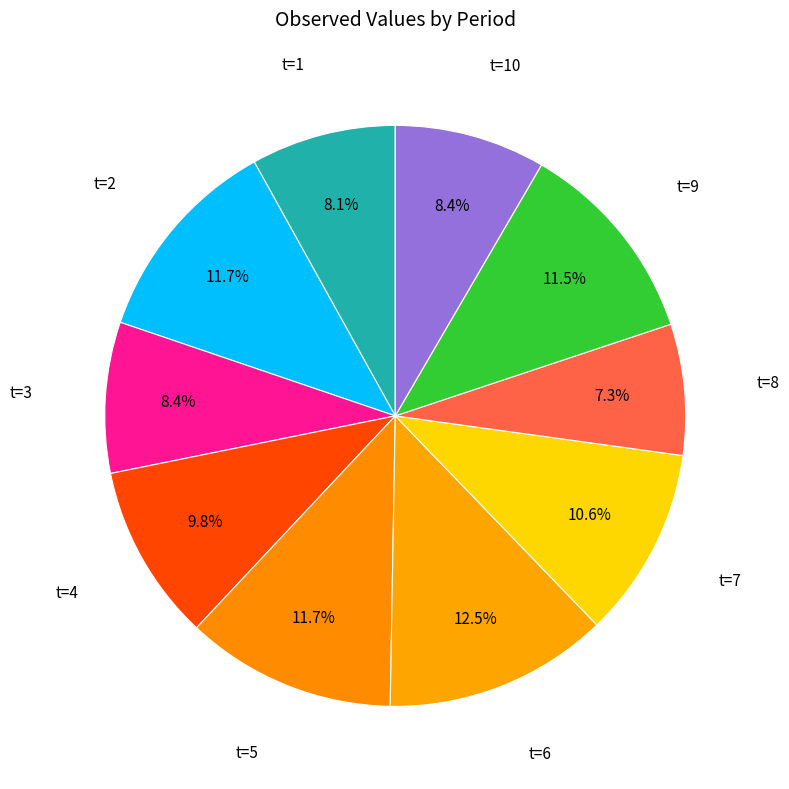

How many segments does this pie chart have?

10